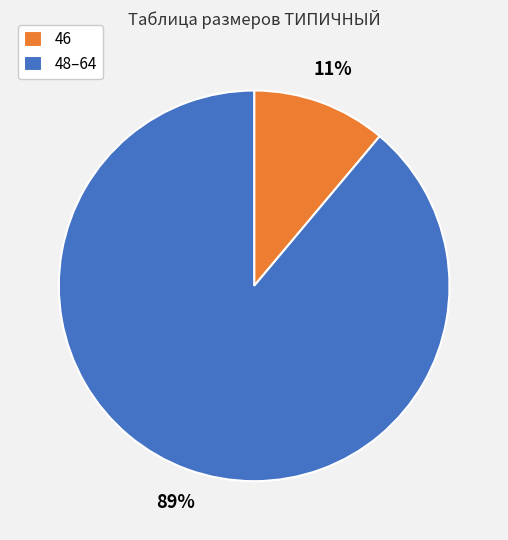

Which category has the biggest portion of the pie?

48–64